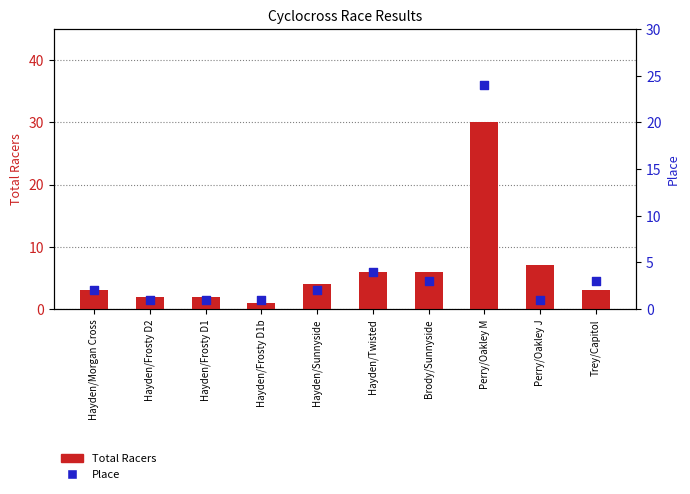

At how many categories does at least one series exceed 18?

1